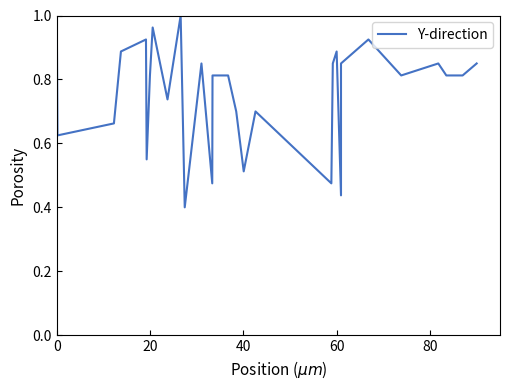

How many lines are shown in the chart?

1